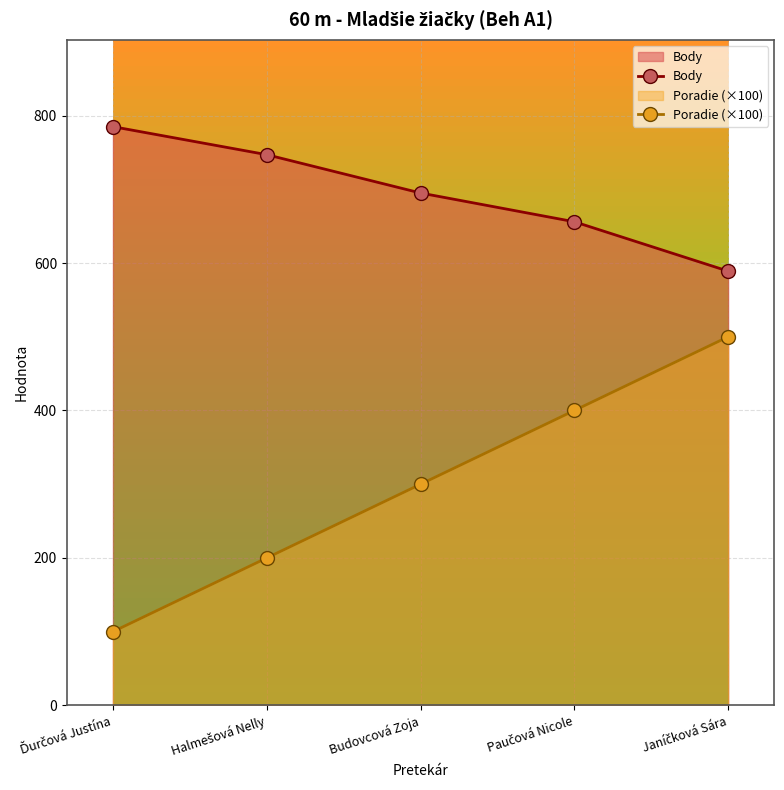

Count the Body values in the range 656 to 747.

3